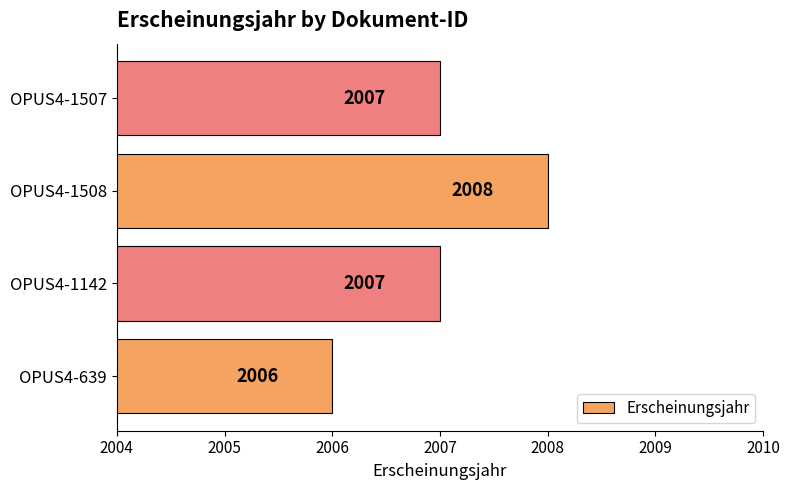

How many data points does each series have?

4